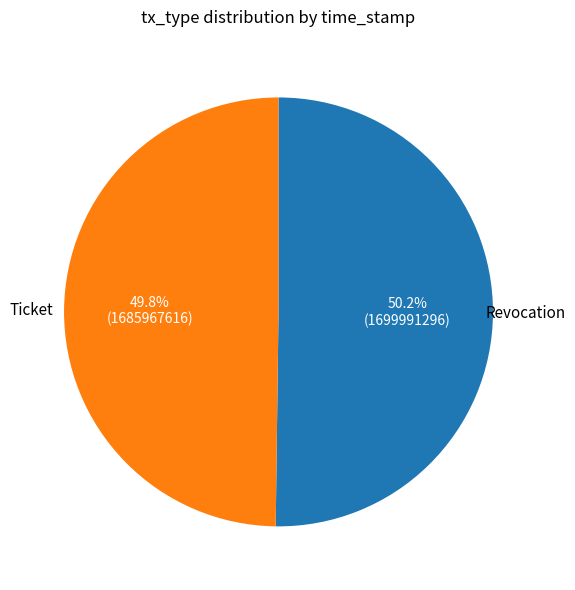

Is there any slice that represents more than half of the pie?

Yes